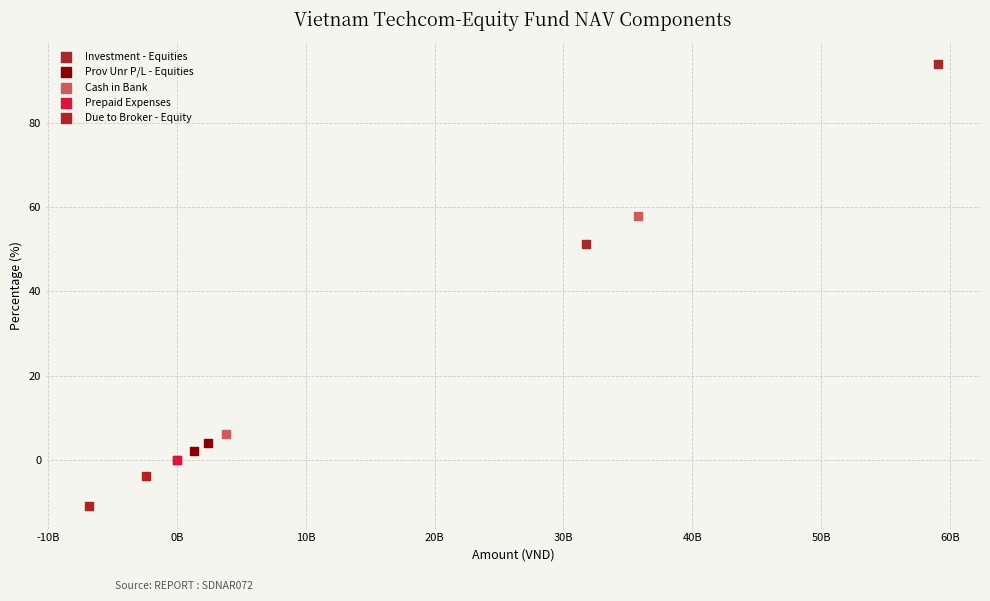

Which series reaches the maximum Y coordinate?

Investment - Equities